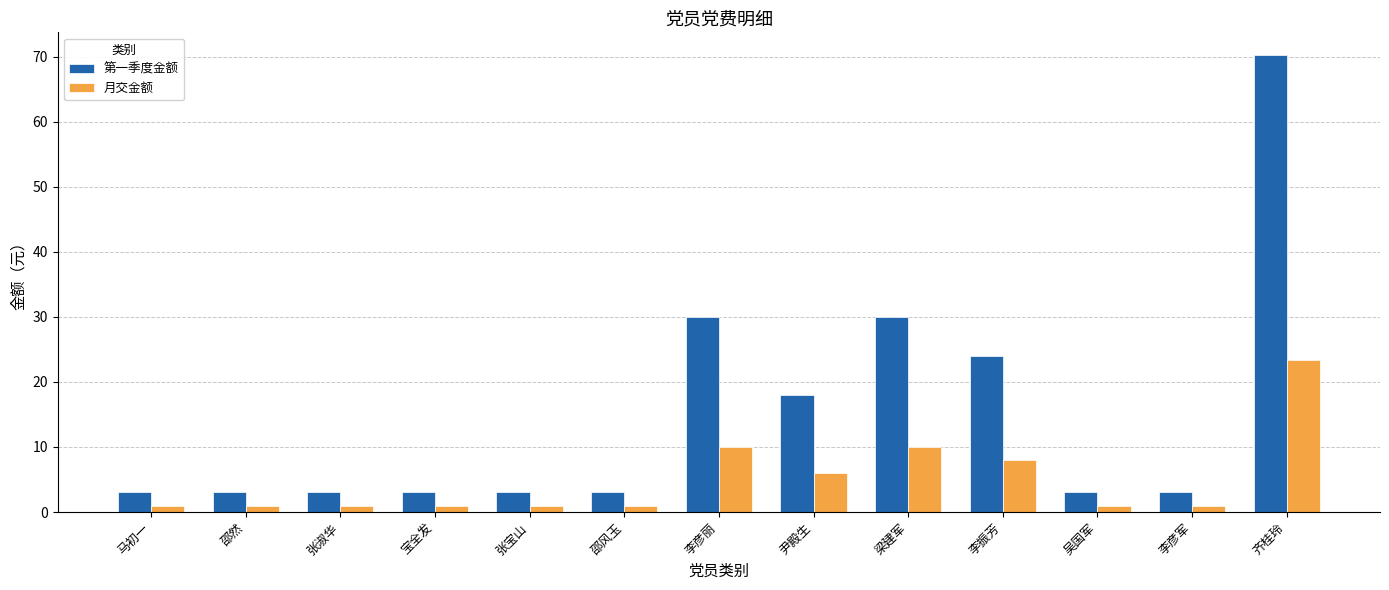

Which series has the largest range (max minus min)?

第一季度金额